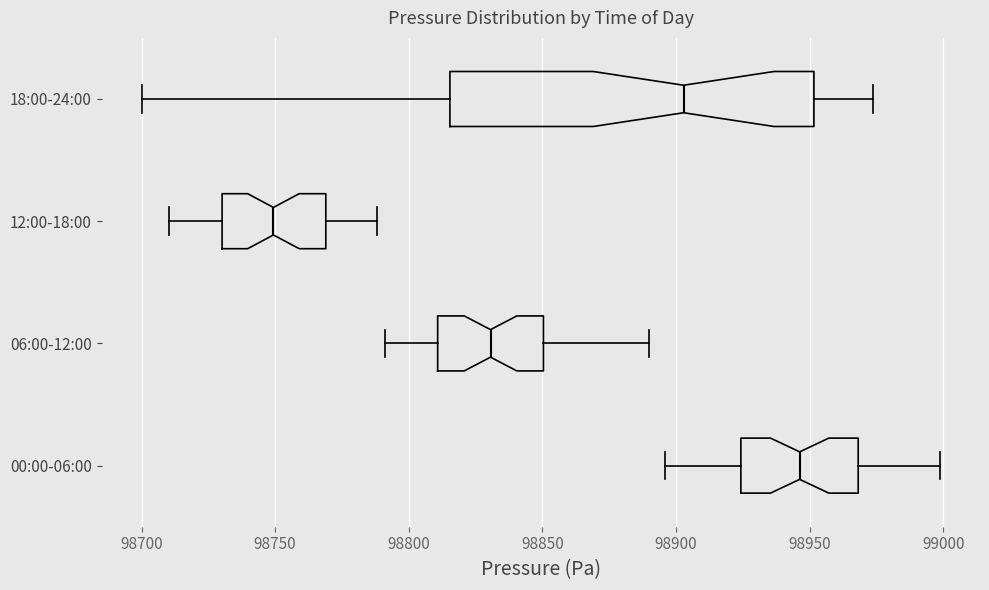

Reading bottom to top, transcribe this box plot: for each box, give where its median line is, the range the box spans, and where its two whiskers end, as read against the x-axis. The values are not printed on the chart, so give them approximately, as read against the axis.

00:00-06:00: median 98945, box 98925 to 98970, whiskers 98895 to 99000
06:00-12:00: median 98830, box 98810 to 98850, whiskers 98790 to 98890
12:00-18:00: median 98750, box 98730 to 98770, whiskers 98710 to 98790
18:00-24:00: median 98905, box 98815 to 98950, whiskers 98700 to 98975